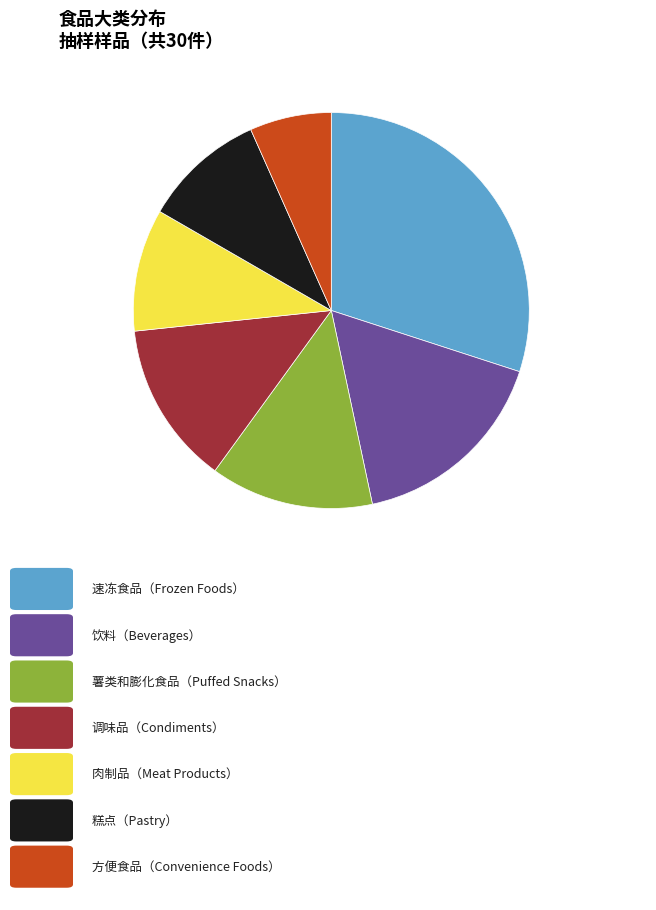

Does any single category account for the majority?

No